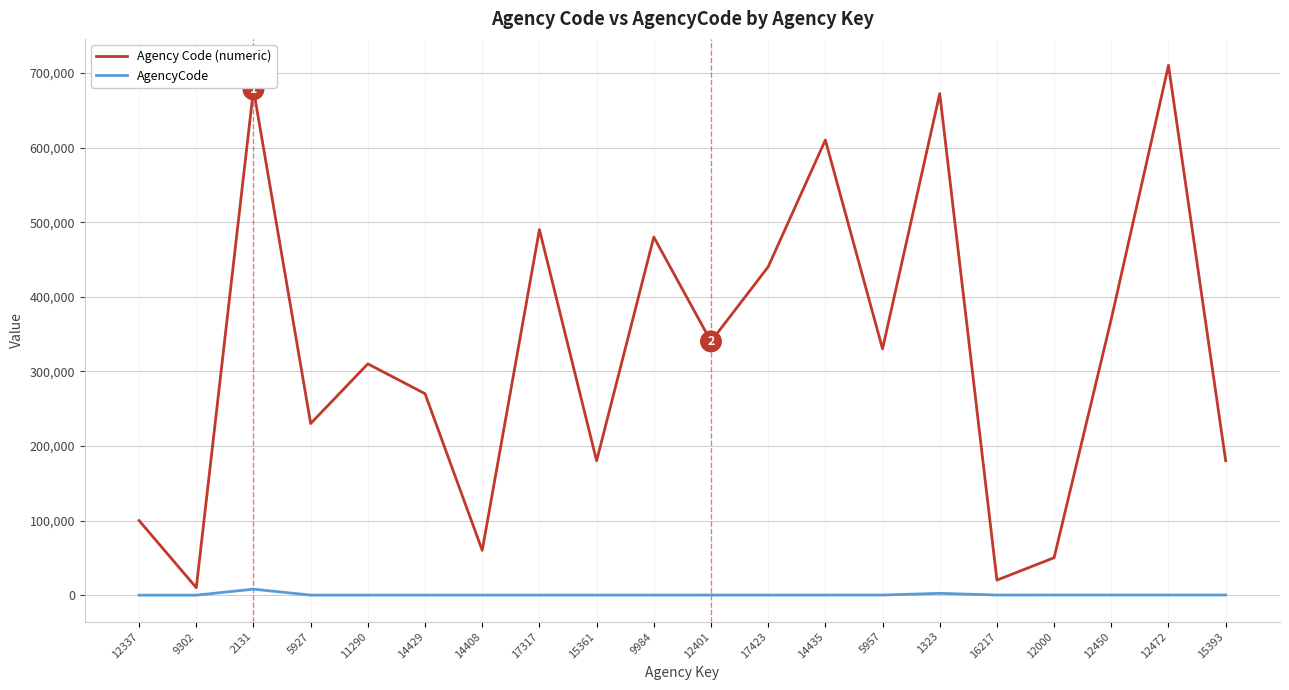

What are all the series names shown in the legend?

Agency Code (numeric), AgencyCode